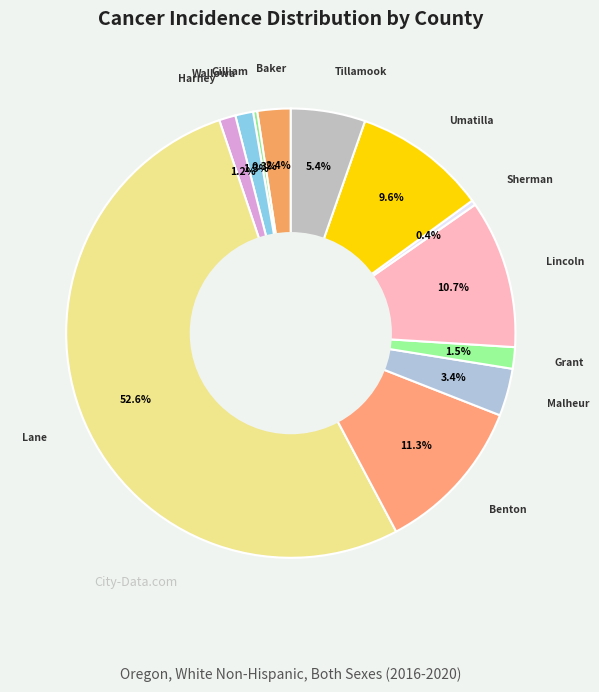

Is there a majority slice in this chart?

Yes